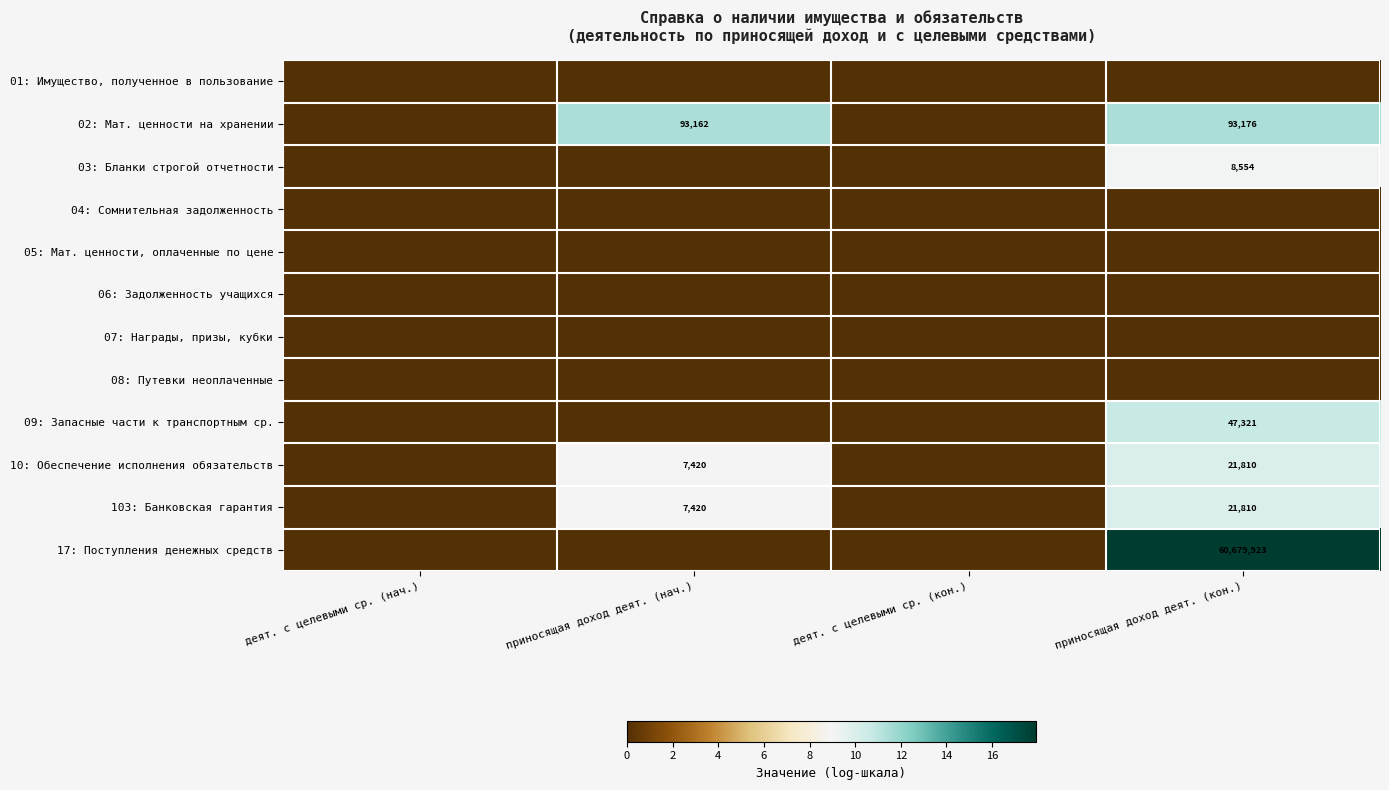

True or false: 10: Обеспечение исполнения обязательств has a value of 4607 at приносящая доход деят. (нач.).

False